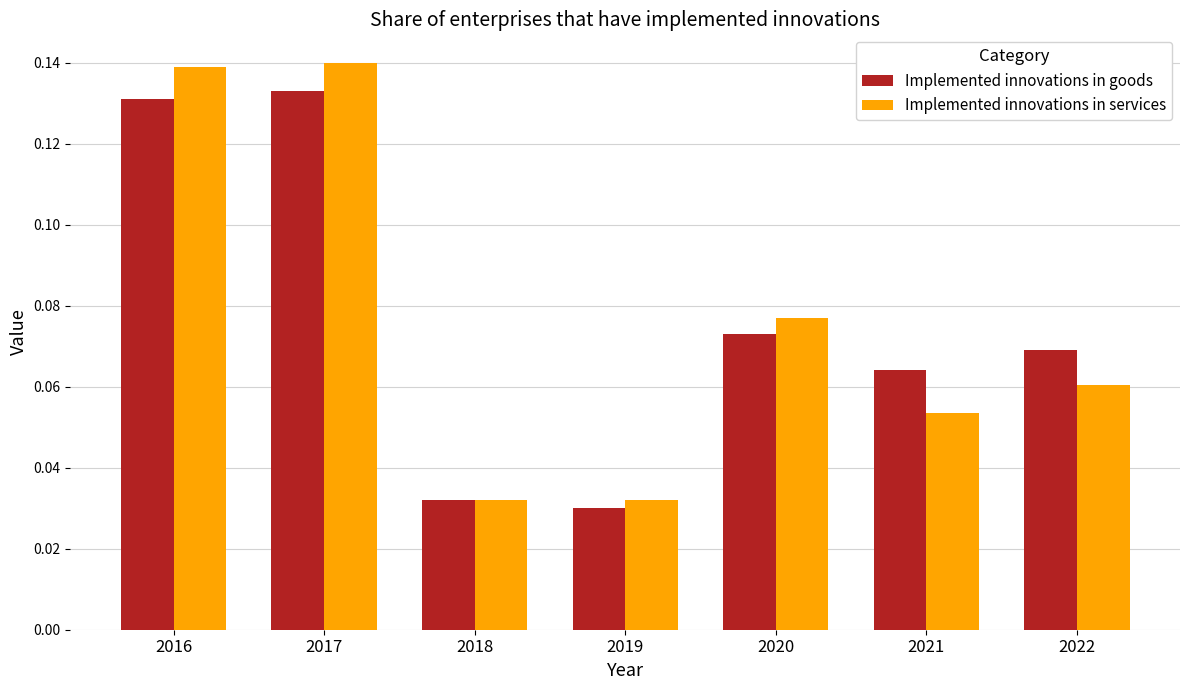

True or false: Implemented innovations in services has a value of 0.0 at 2021.

False